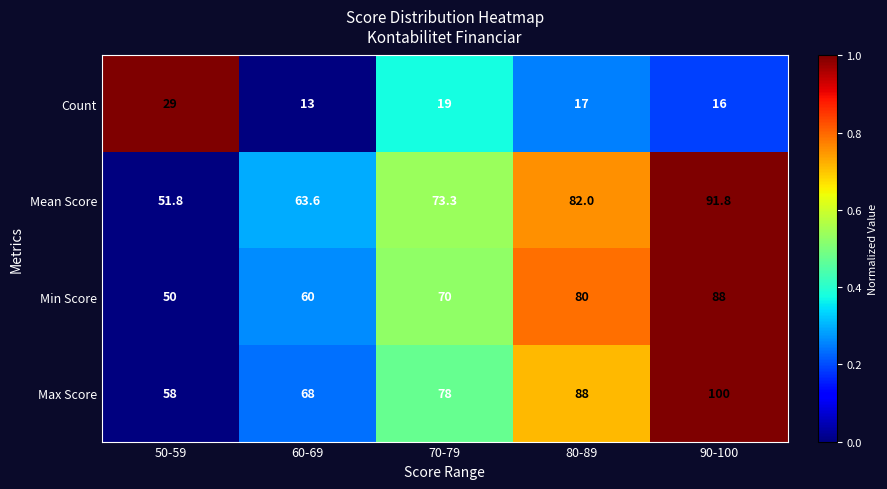

The Max Score series shows 110.3 at 60-69. True or false?

False